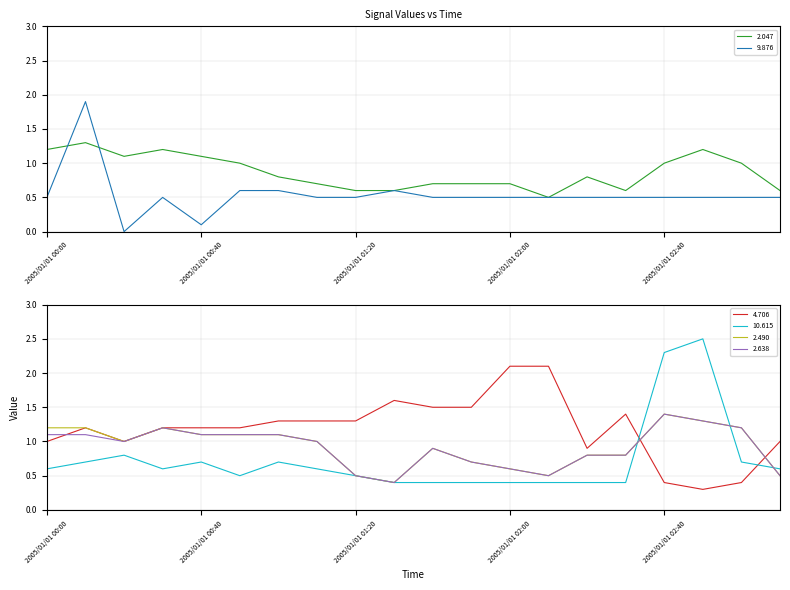

What is the difference between the second highest and second lowest values in the 2.638 series?

0.8